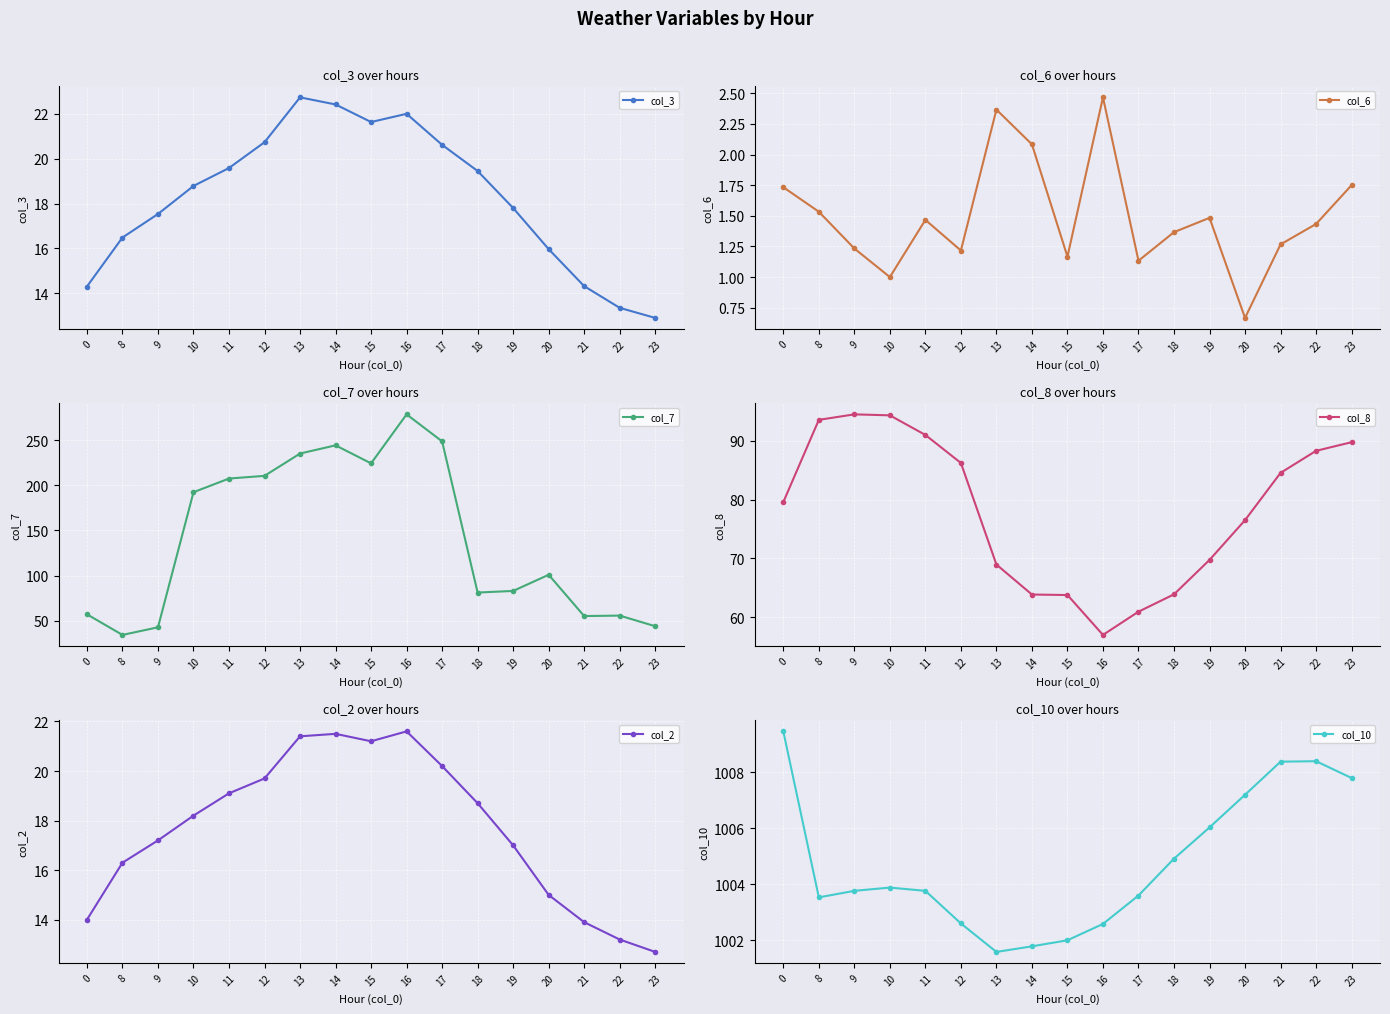

True or false: col_7 has more than 2 points higher than both neighbors.

True